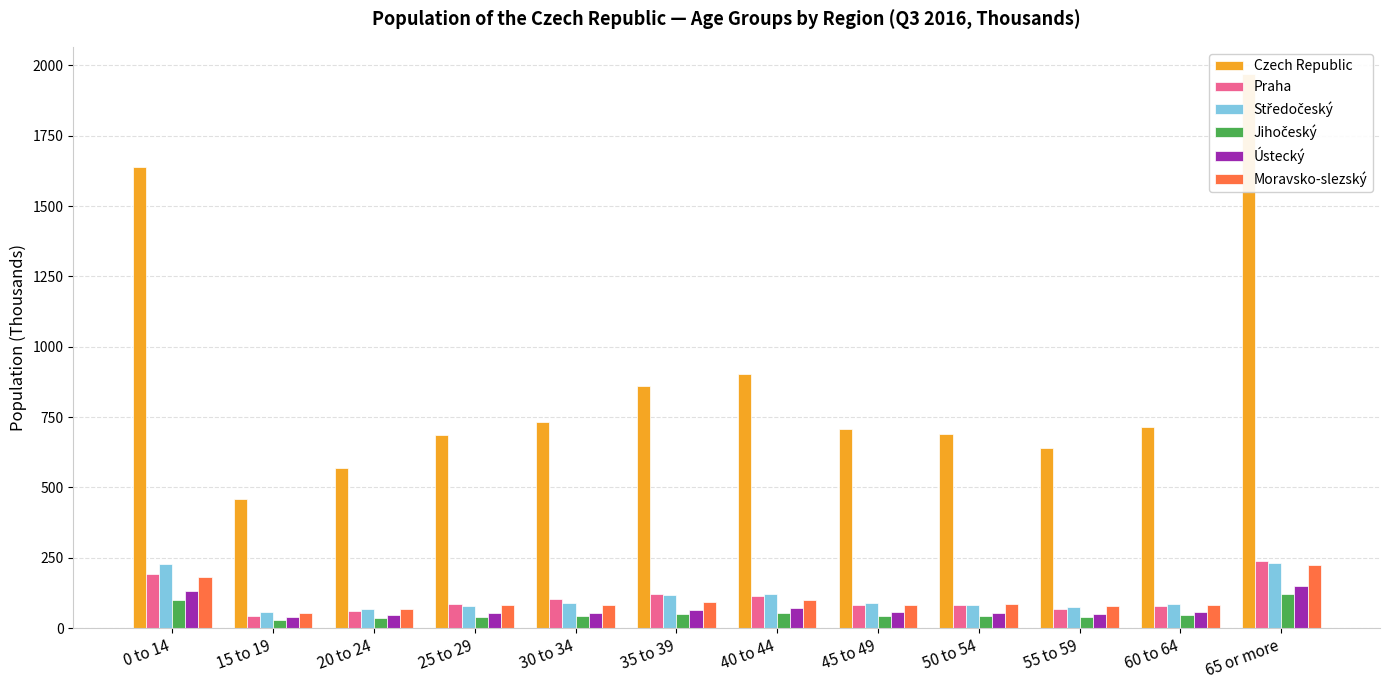

Is it true that Czech Republic equals 659.2 at 15 to 19?

False